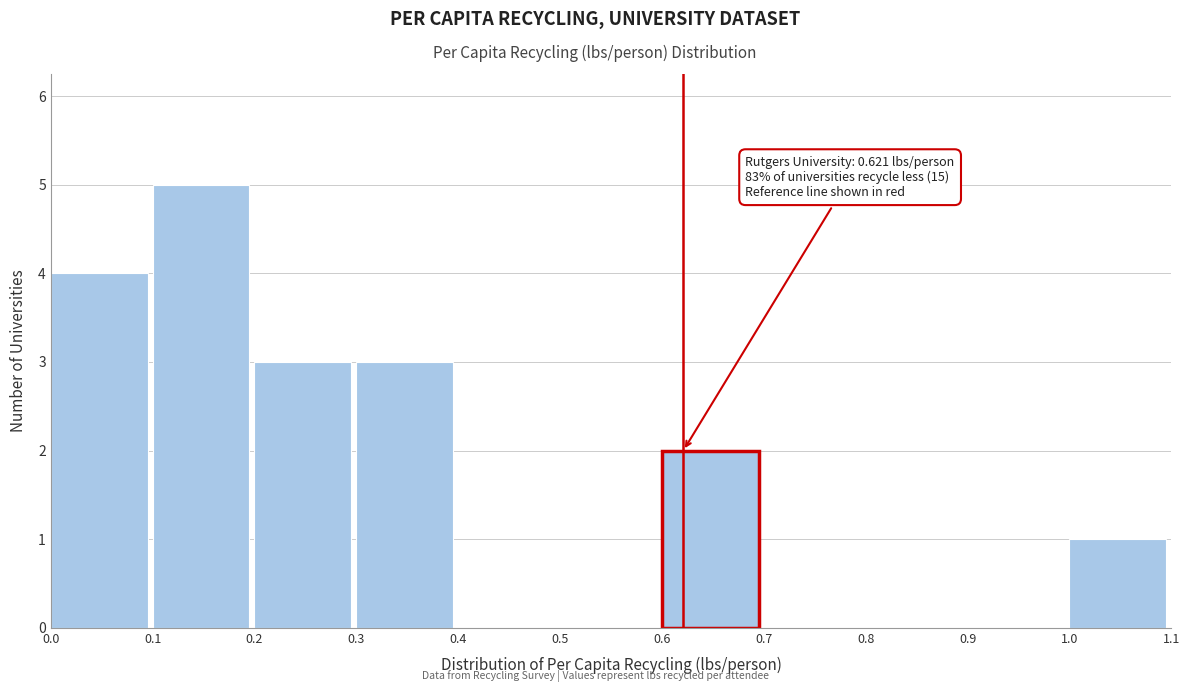

Over which range of the x-axis is the bar tallest?

0.1 to 0.2